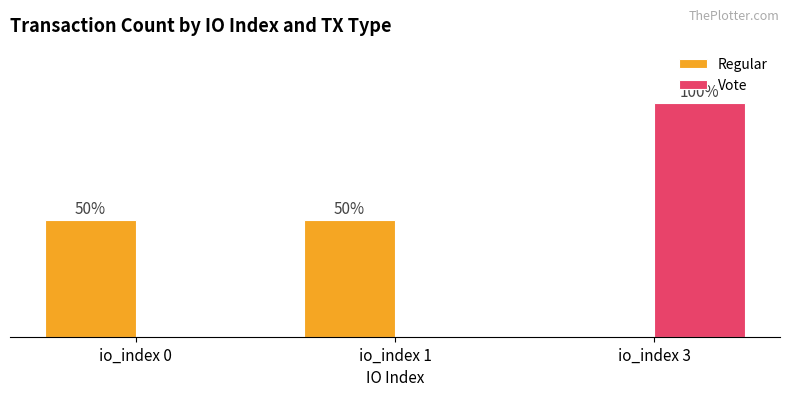

List the series in order of their peak value, highest first.

Vote, Regular